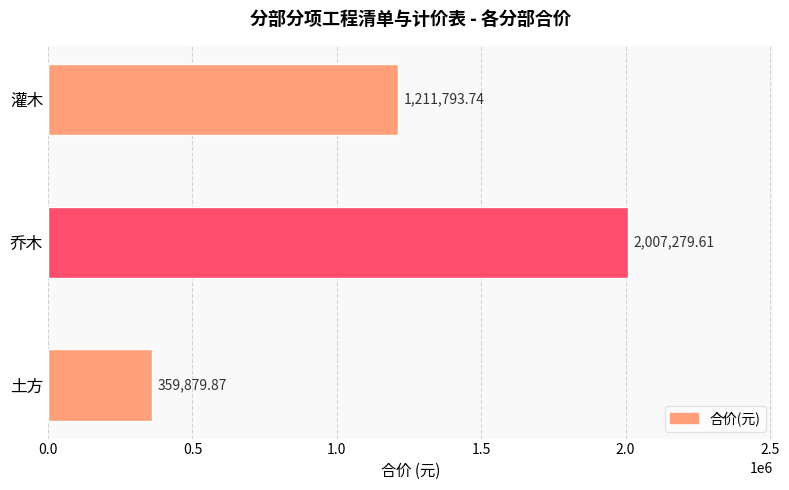

True or false: the data shows 1211793.7 at 灌木.

True